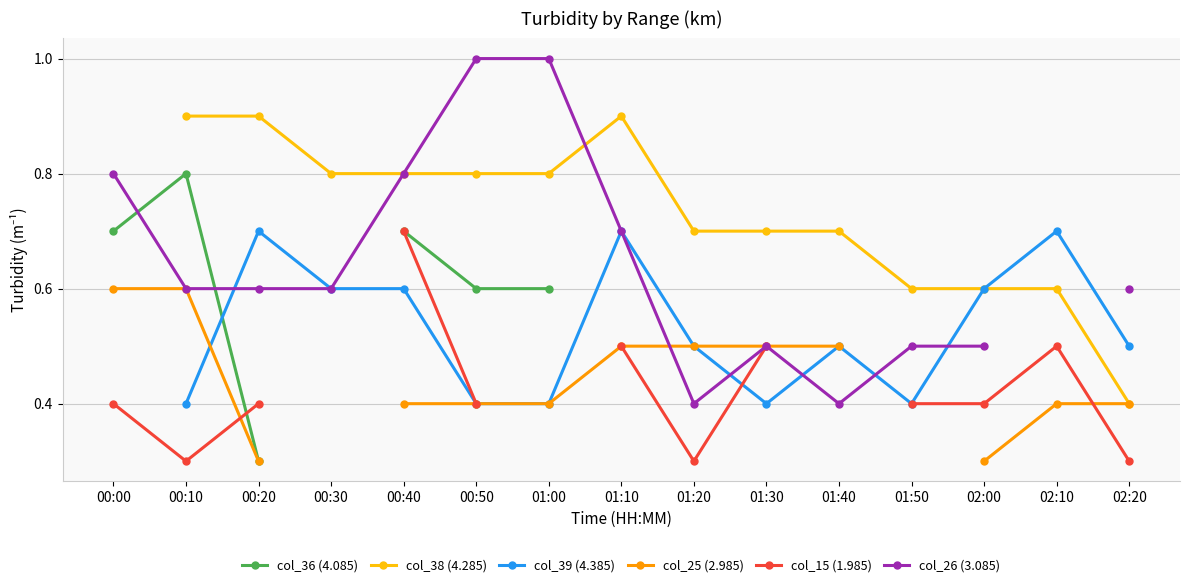

Which series has the widest spread of values?

col_26 (3.085)